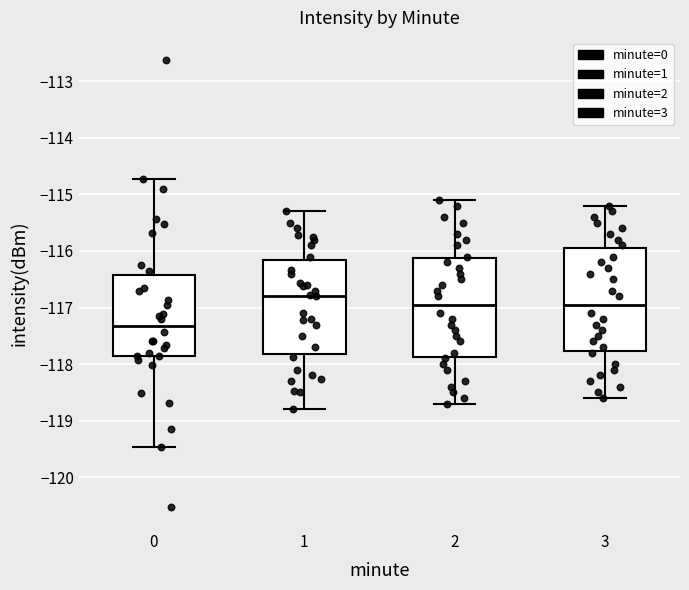

Where does the upper whisker of the box at x = 2 end on the y-axis? The values are not printed on the chart, so give them approximately, as read against the axis.

-115.1